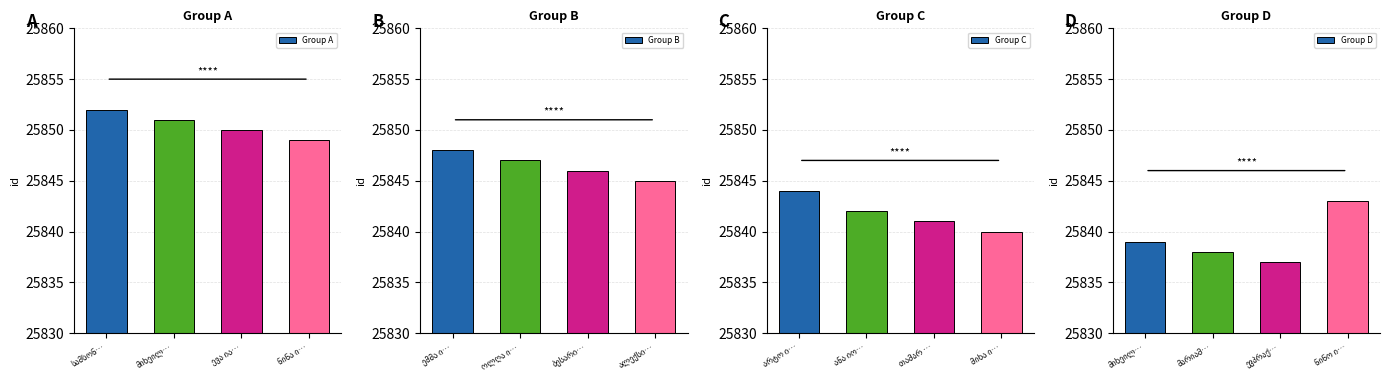

Reading left to right, transcribe all the data shown in this chart.

Group A: 25852	25851	25850	25849
Group B: 25848	25847	25846	25845
Group C: 25844	25842	25841	25840
Group D: 25839	25838	25837	25843